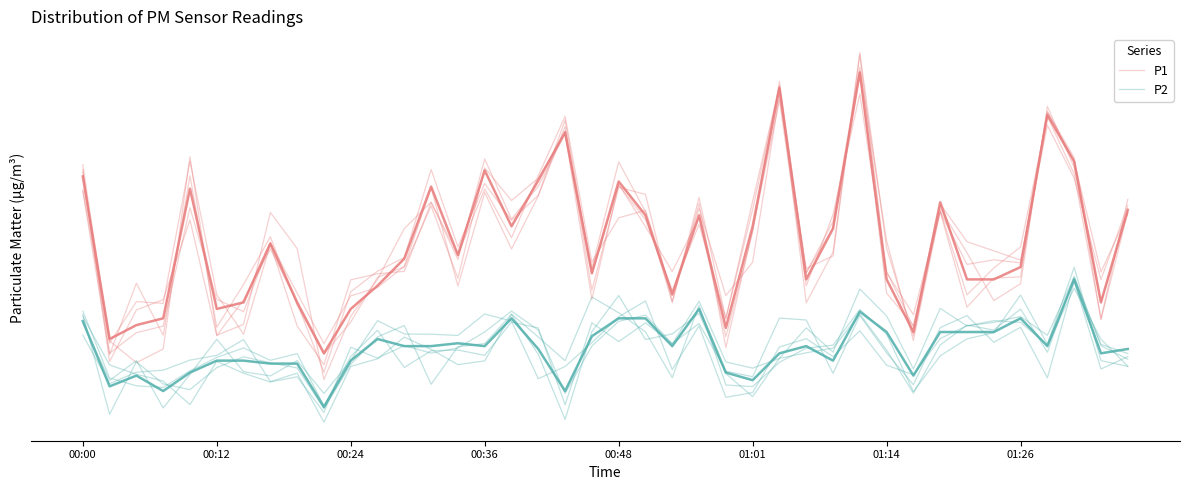

Which category has the lowest value across all series?

9